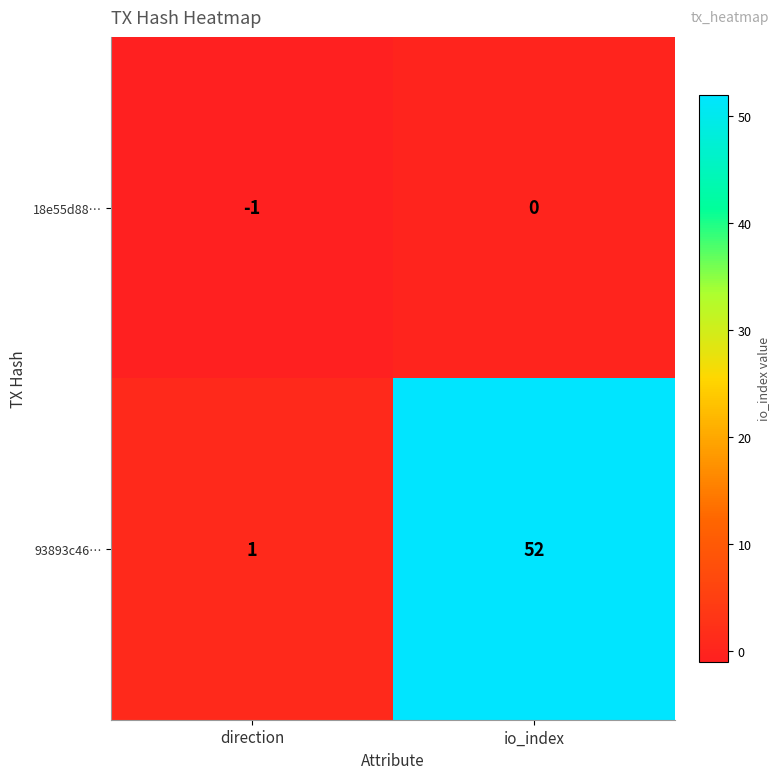

Rank the series by their average value, from lowest to highest.

18e55d88…, 93893c46…